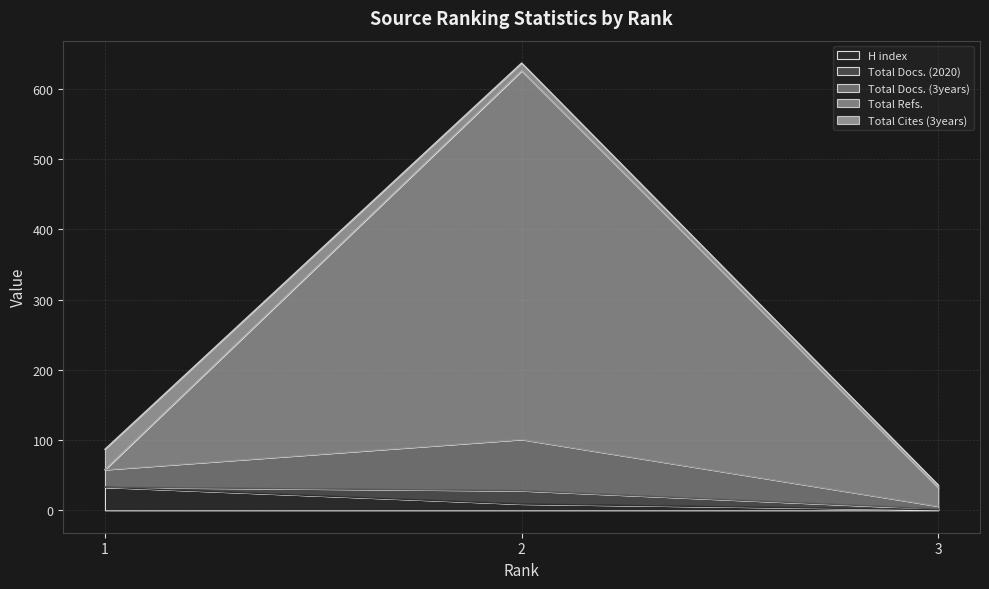

What is the highest value of the H index series?

33